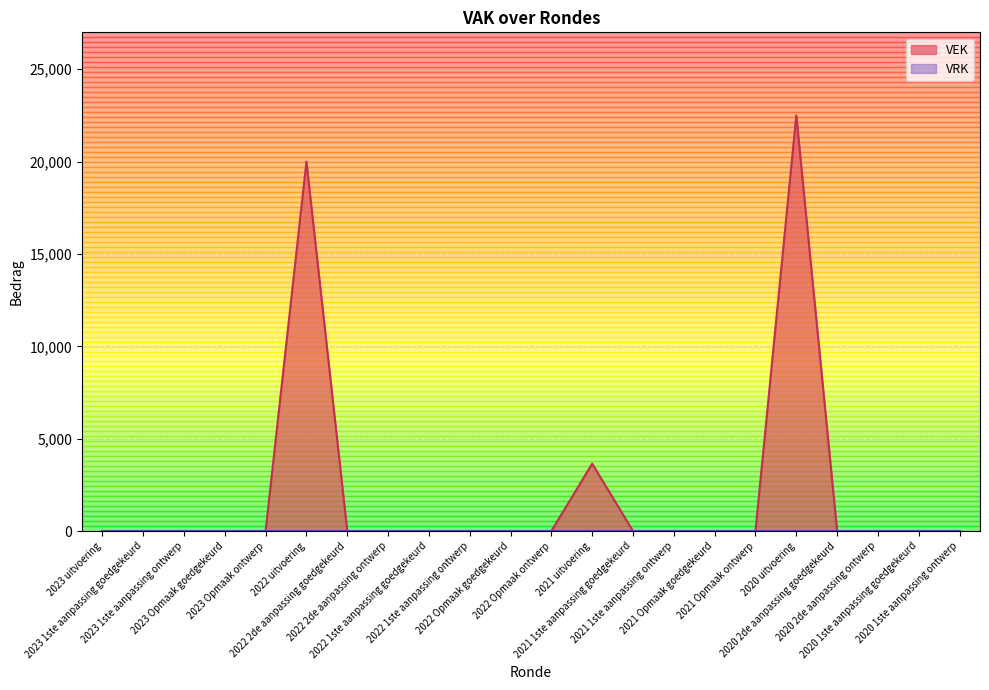

At which category does the chart reach its minimum across all series?

2023 uitvoering